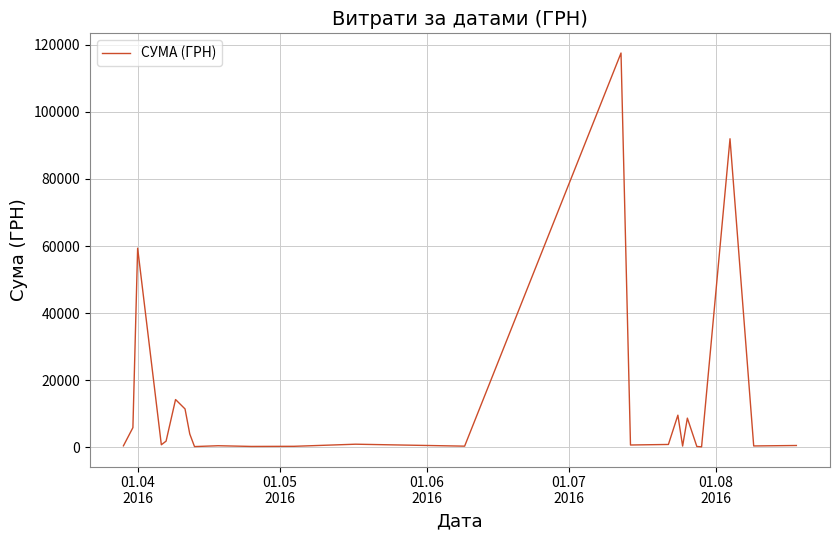

What is the greatest value displayed?

117568.8